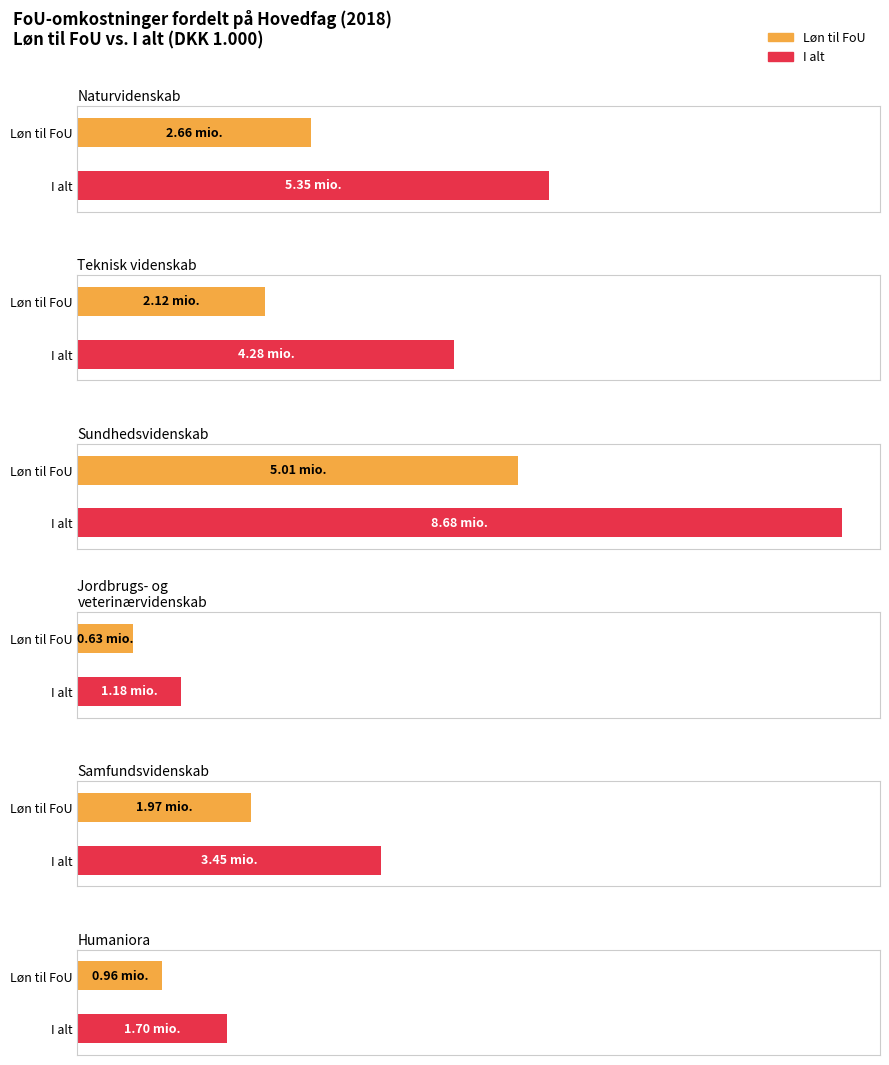

What is the difference between the I alt values at Teknisk videnskab and Humaniora?

2581031.8